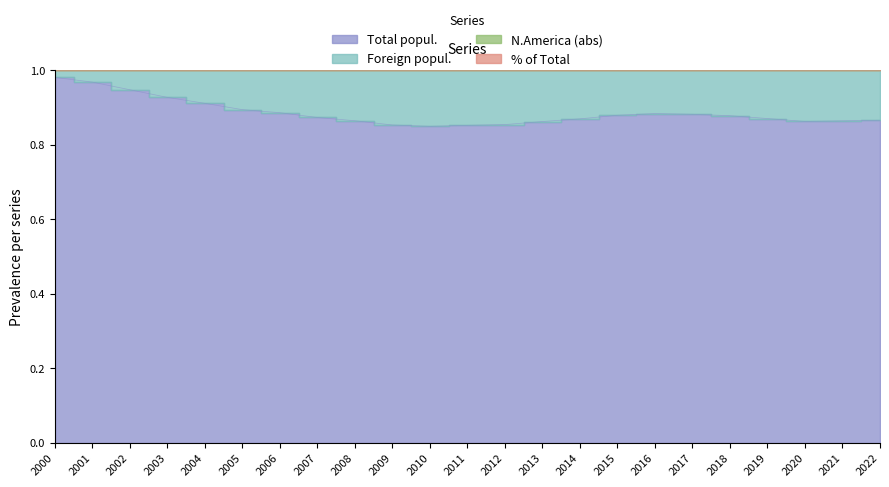

Which series has the widest spread of values?

Foreign popul.